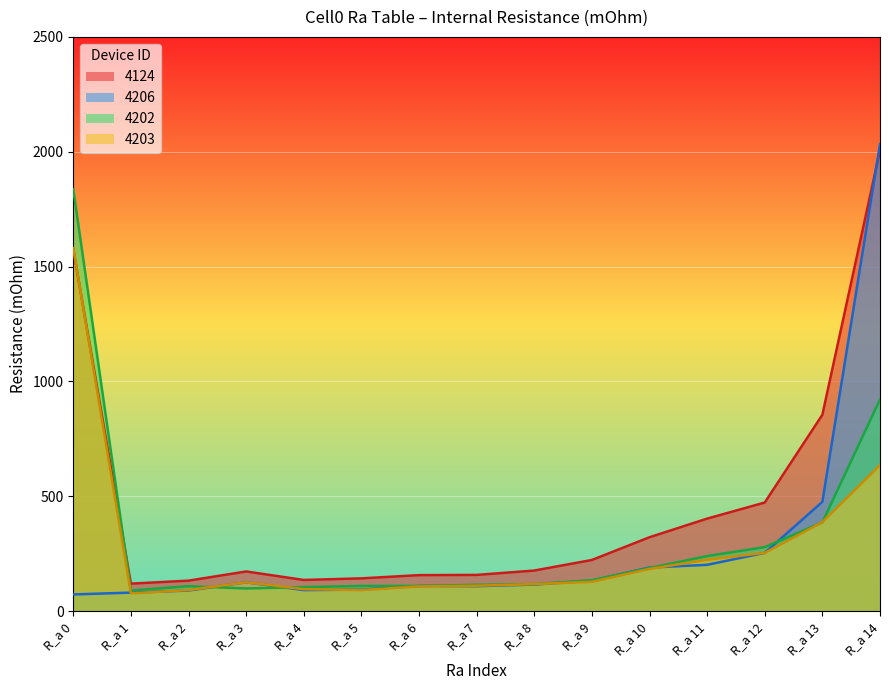

True or false: 4206 and 4202 intersect in this chart.

True